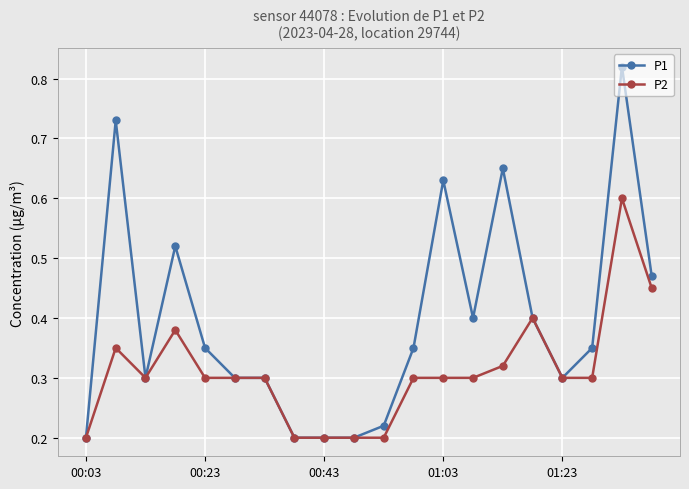

Is this an area chart (filled region under the line)?

No